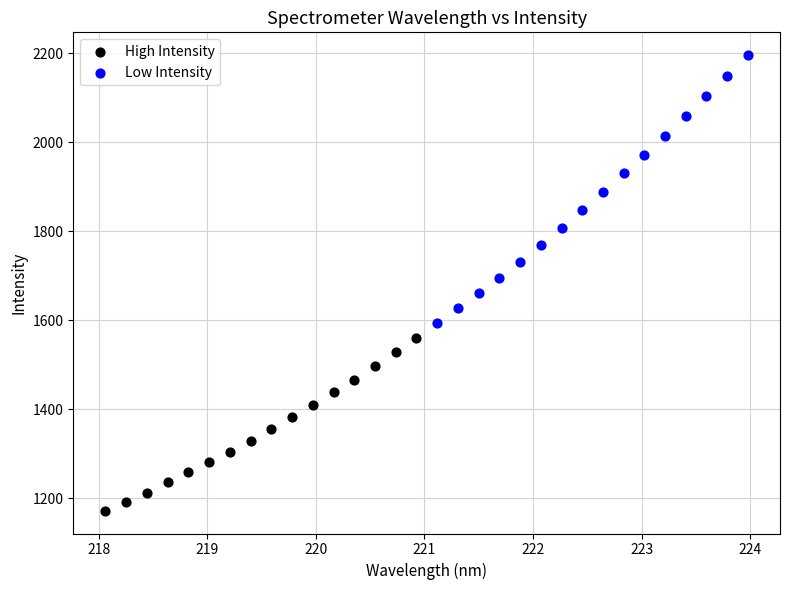

Which series reaches the minimum Y coordinate?

High Intensity